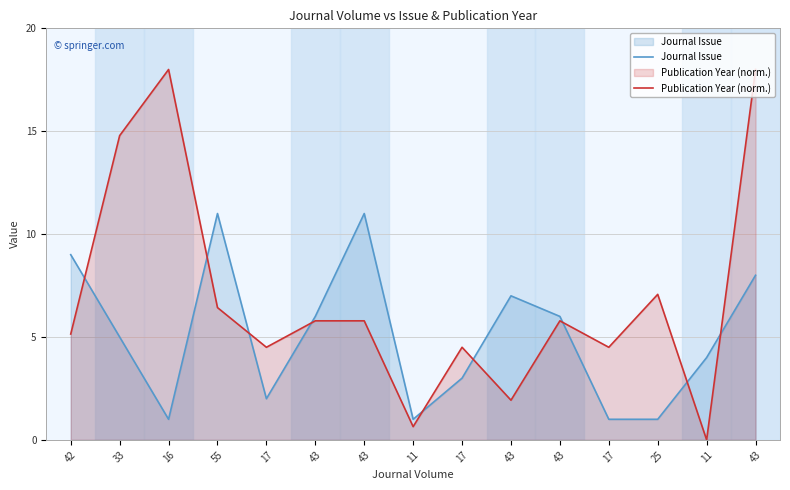

Reading left to right, transcribe all the data shown in this chart.

Journal Issue: 9.0	5.0	1.0	11.0	2.0	6.0	11.0	1.0	3.0	7.0	6.0	1.0	1.0	4.0	8.0
Publication Year (norm.): 5.1	14.8	18.0	6.4	4.5	5.8	5.8	0.6	4.5	1.9	5.8	4.5	7.1	0.0	18.0